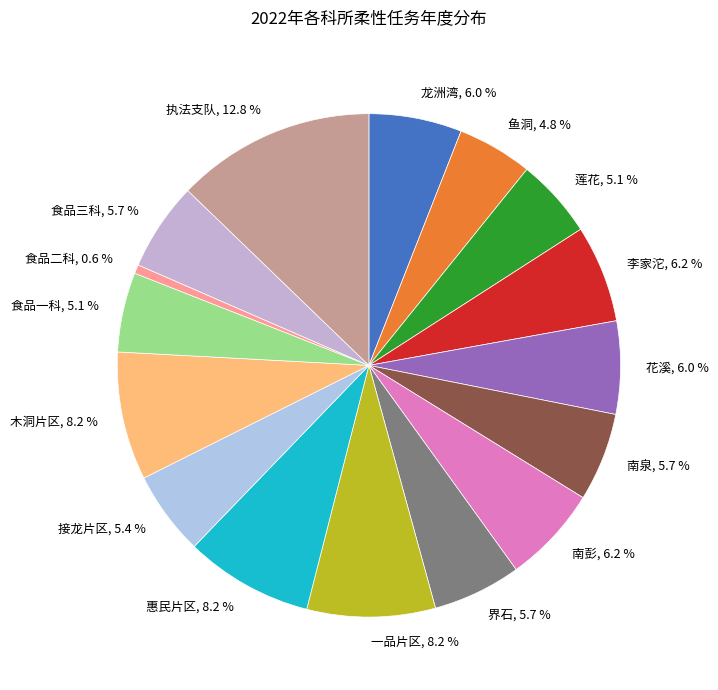

Does 执法支队 account for over 50% of the chart?

No